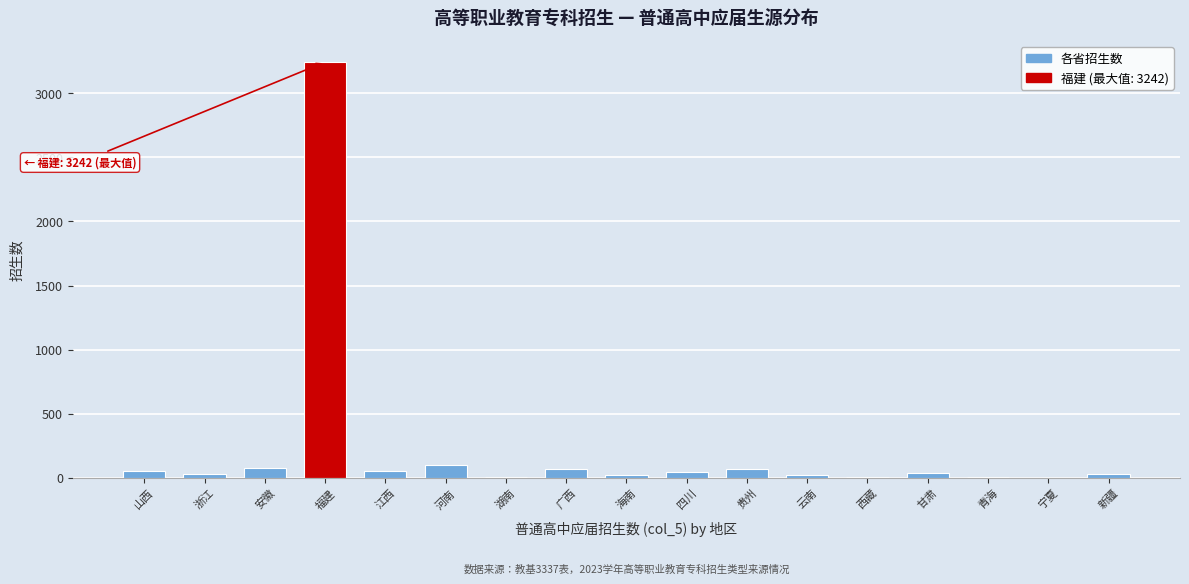

The value at 福建 is 3242. True or false?

True